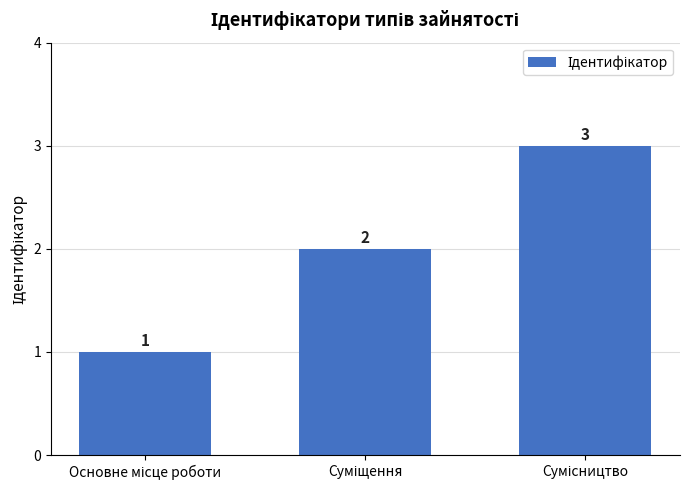

What is the value of the 1st bar from the left?

1